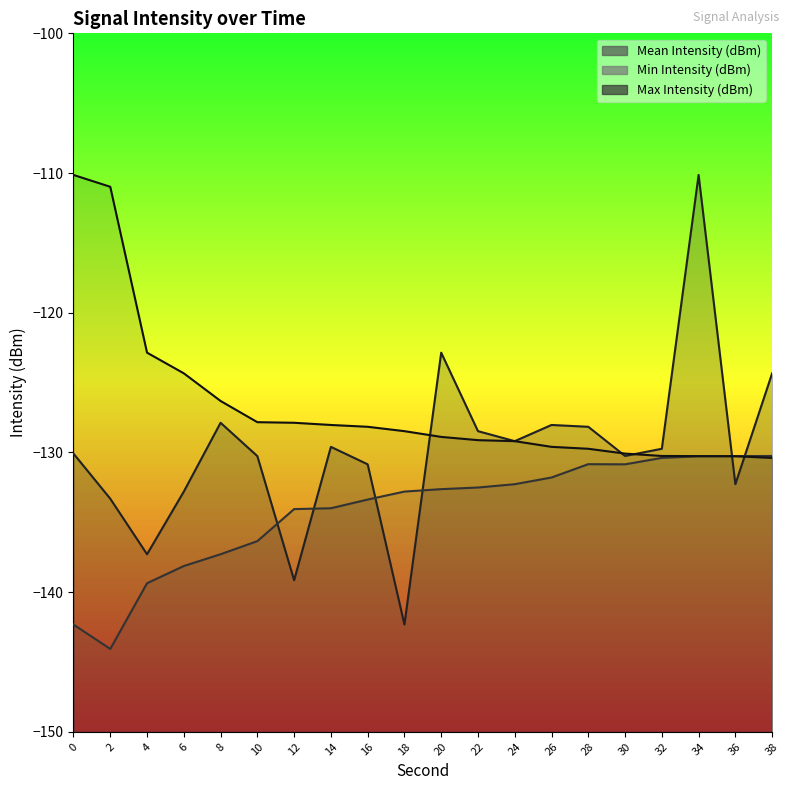

How many data points in Mean Intensity (dBm) are above -129?

7